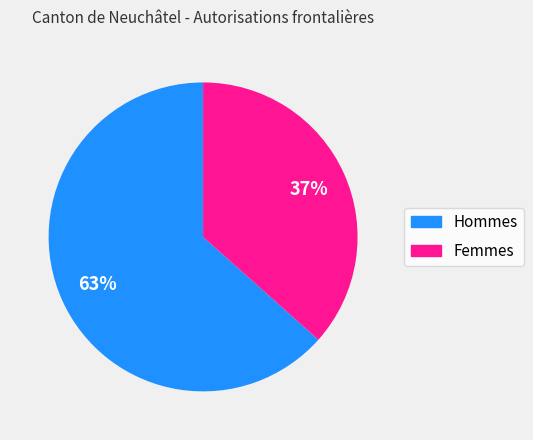

Does any single category account for the majority?

Yes